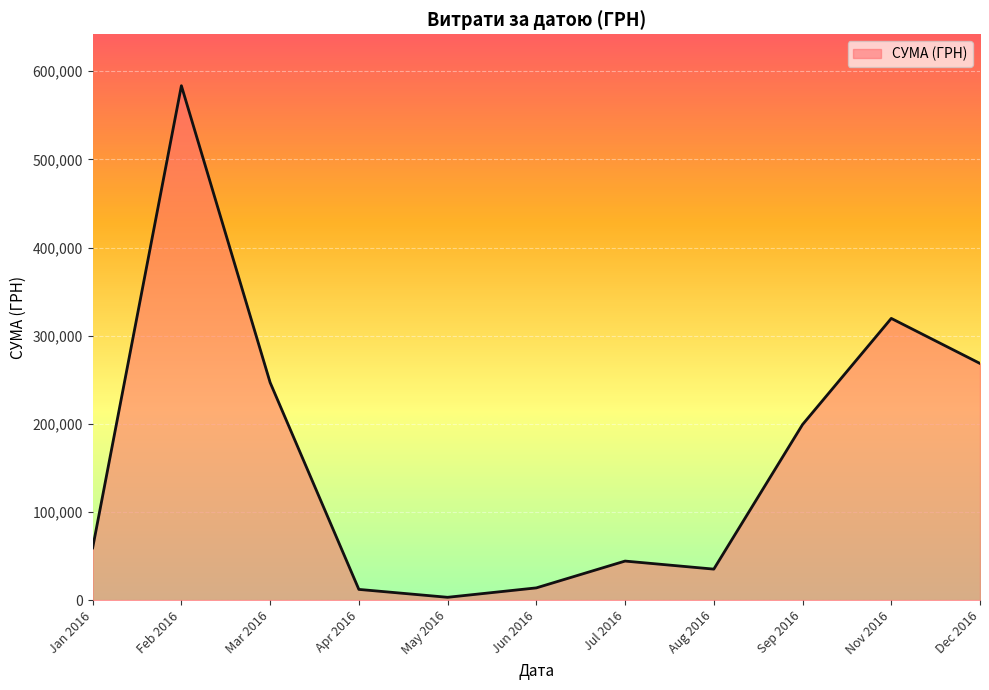

Is it true that the value at Feb 2016 is 288329.5?

False